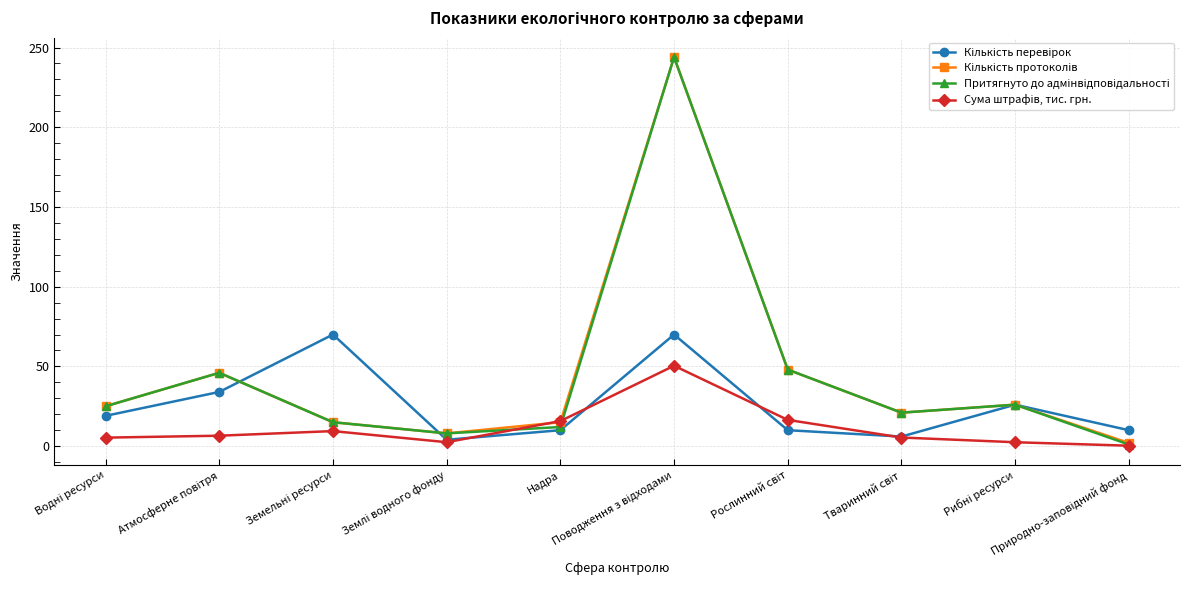

At which category does the chart reach its minimum across all series?

Природно-заповідний фонд